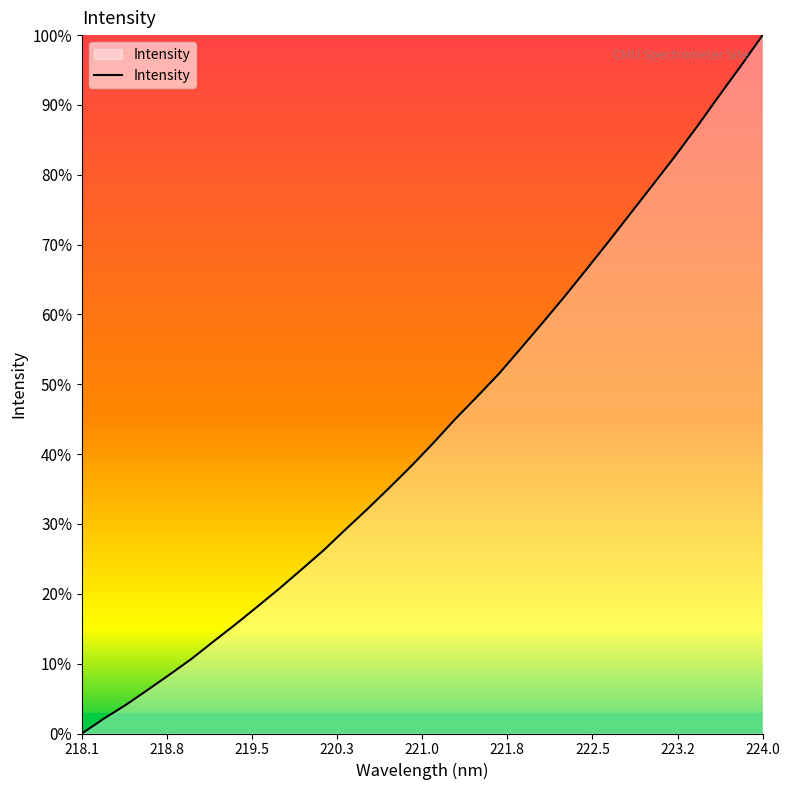

What is the sum of all values?

1394.0